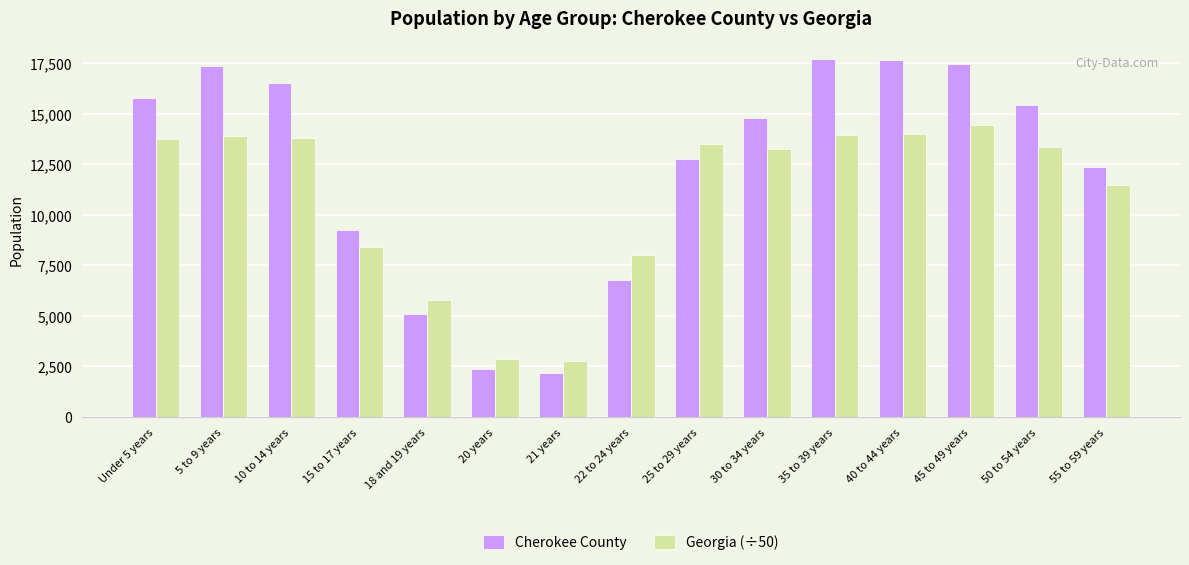

What is the total value across all series at 45 to 49 years?

31937.2